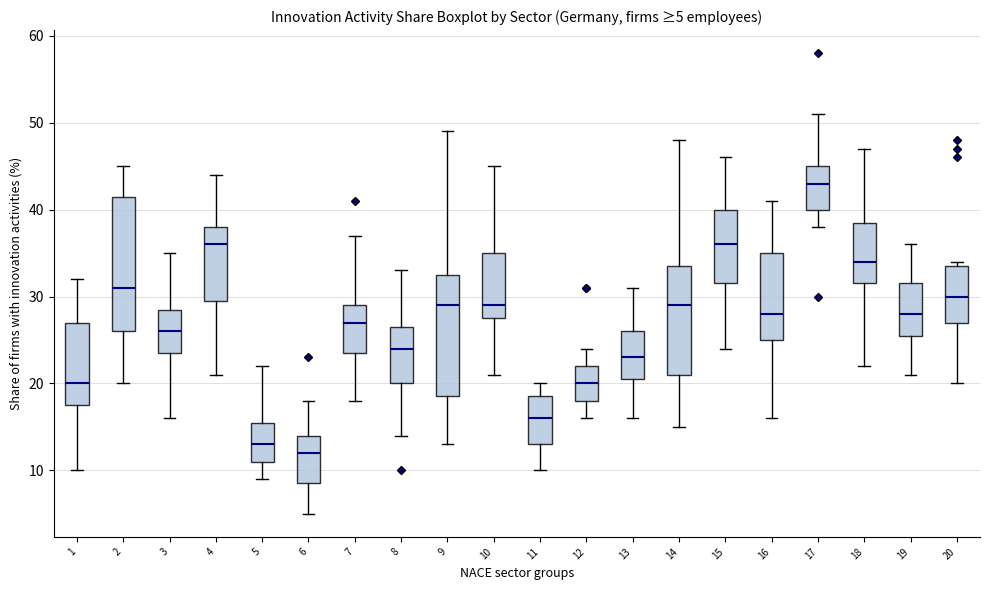

Which box is the tallest, from its lower edge to its upper edge?

2